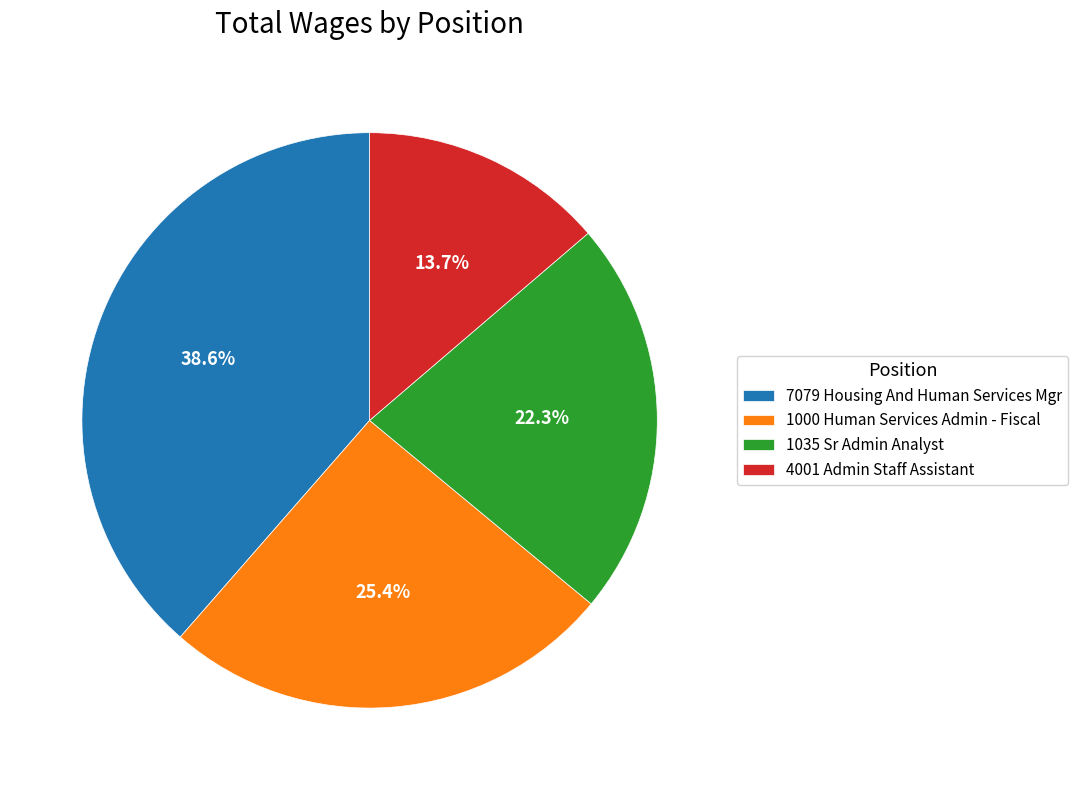

Which category has the smallest portion of the pie?

4001 Admin Staff Assistant